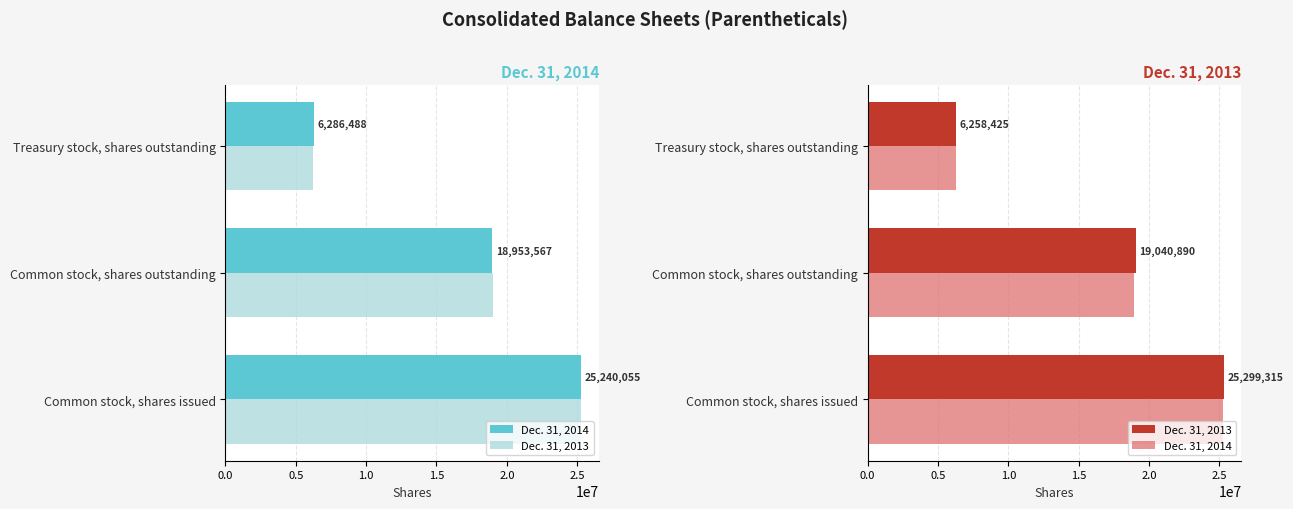

Does the chart contain any negative values?

No